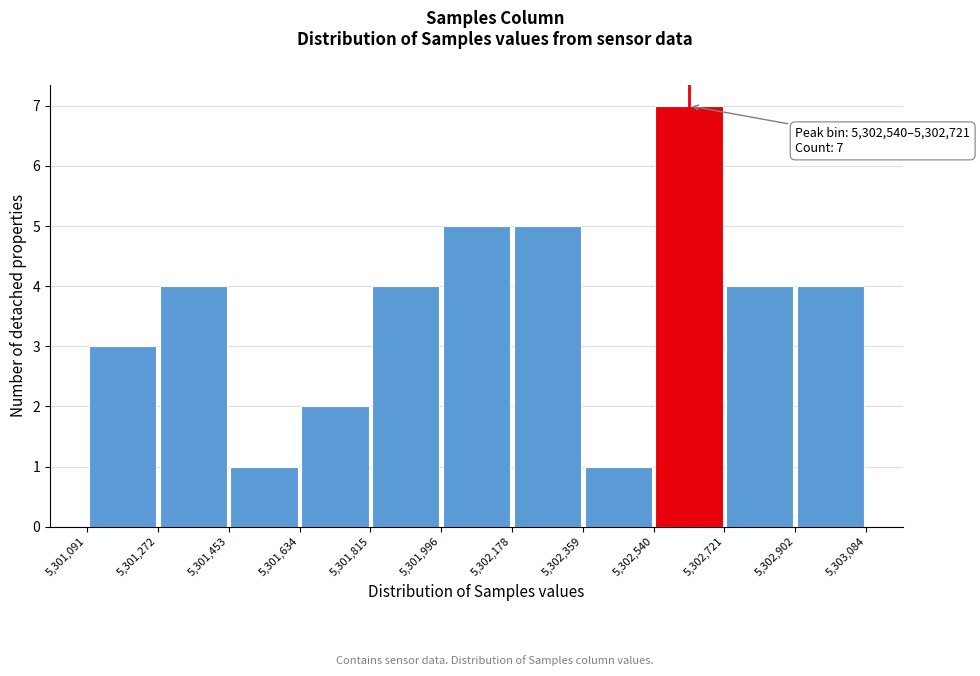

Over which range of the x-axis is the bar tallest?

5,302,540 to 5,302,721